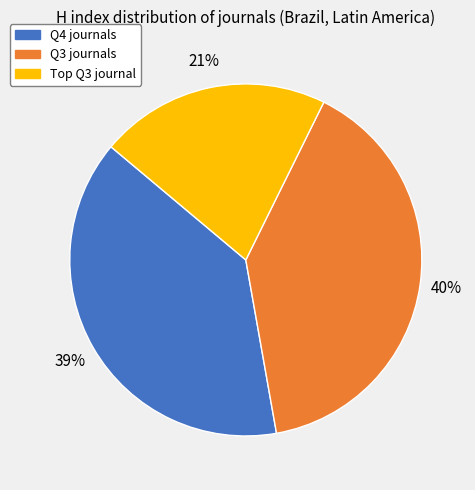

Which category has the smallest portion of the pie?

Top Q3 journal